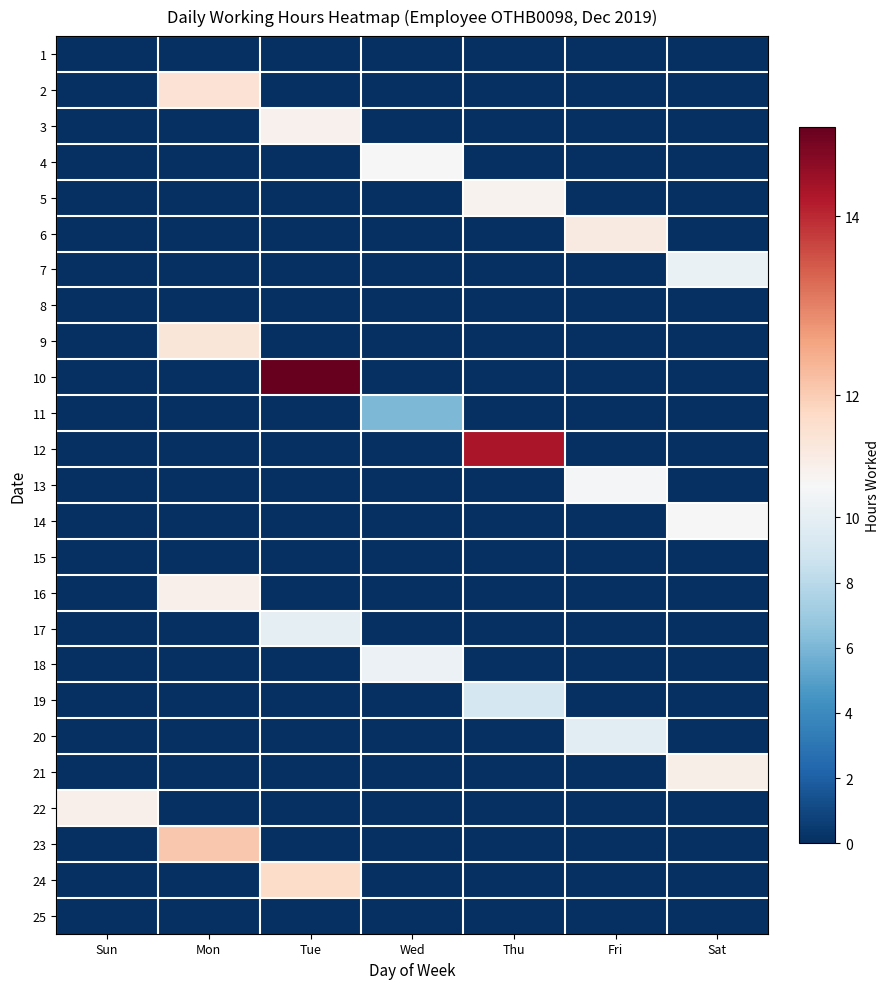

What is the total value across all series at Sun?

11.2